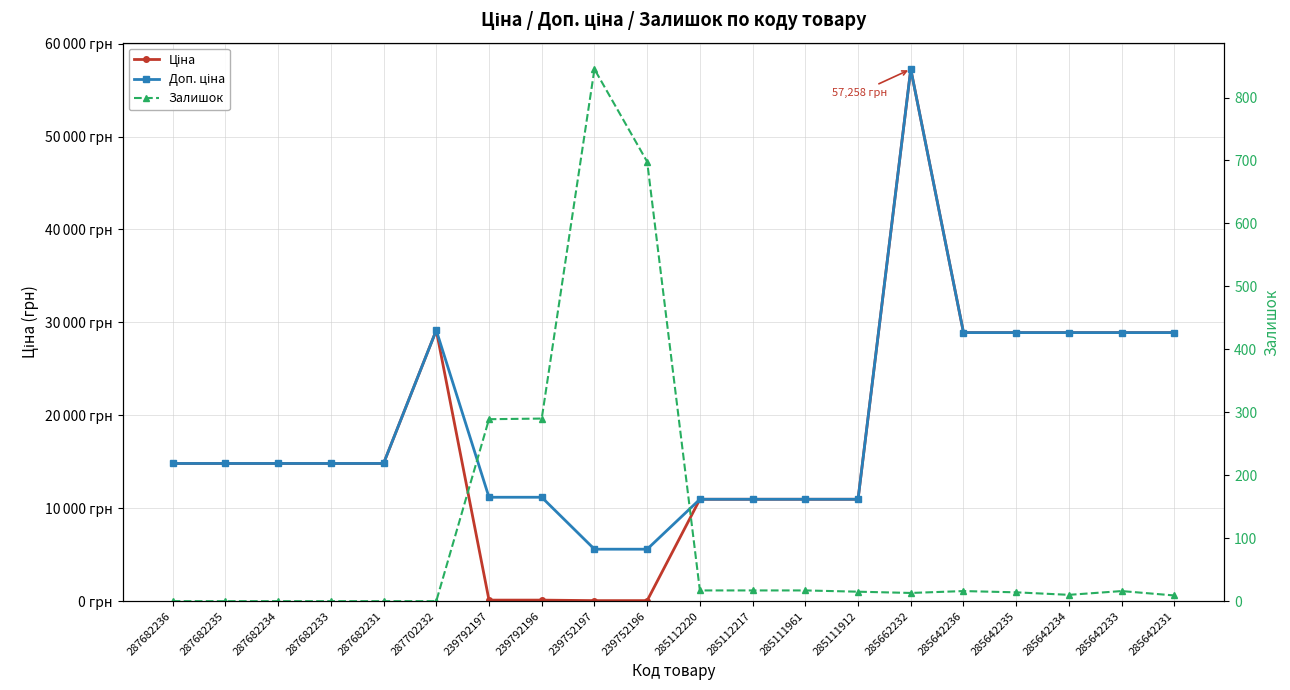

True or false: Залишок and Ціна cross at least once.

True